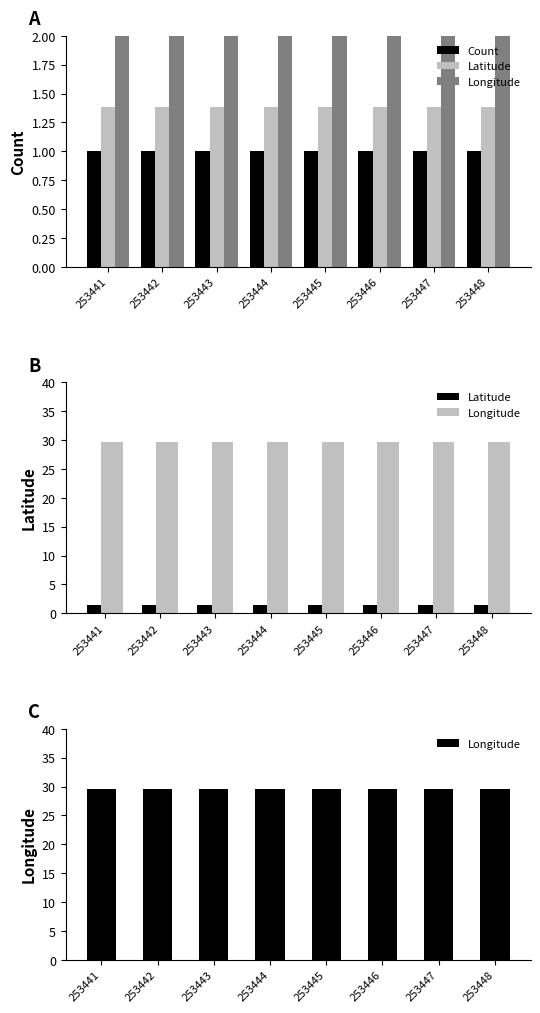

The value of Longitude at 253445 is 8.2. True or false?

False